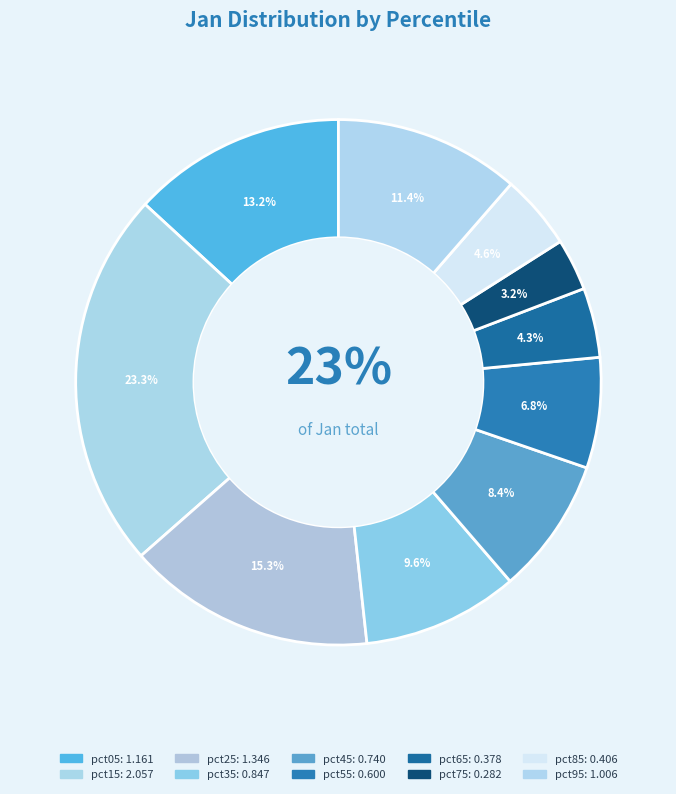

Count the number of slices in the pie.

10